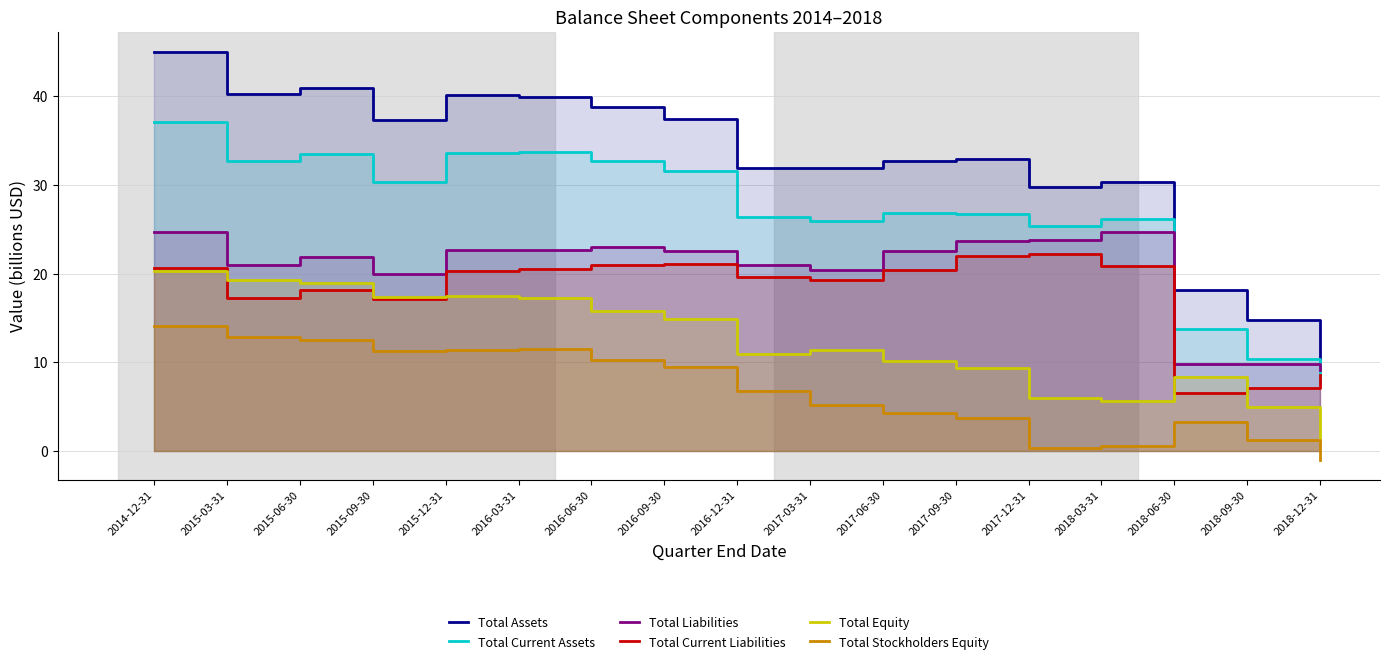

How many distinct data groups are displayed?

6